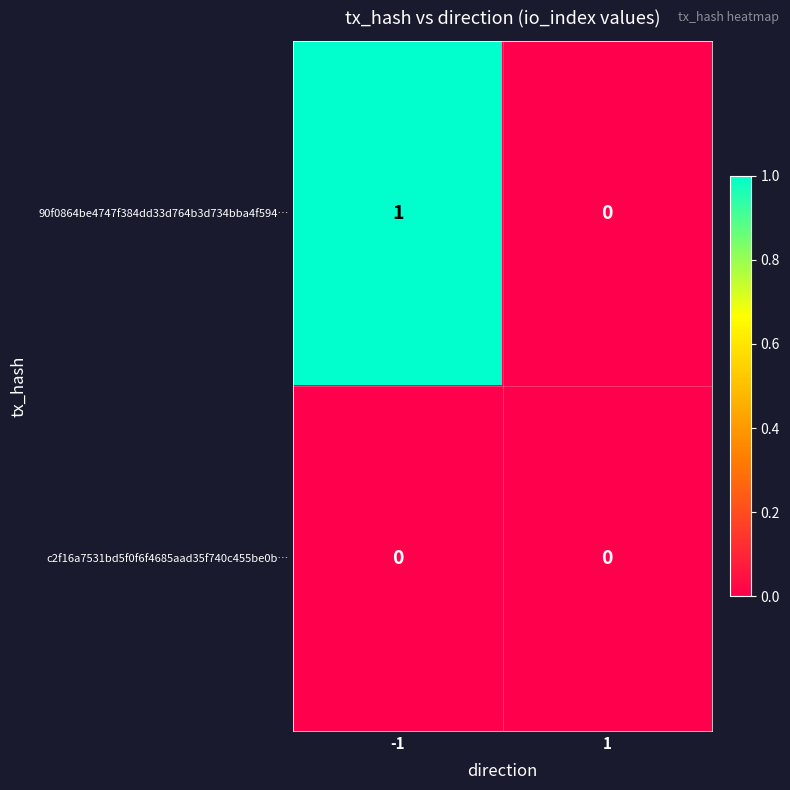

The c2f16a7531bd5f0f6f4685aad35f740c455be0b… series shows 0 at 1. True or false?

True